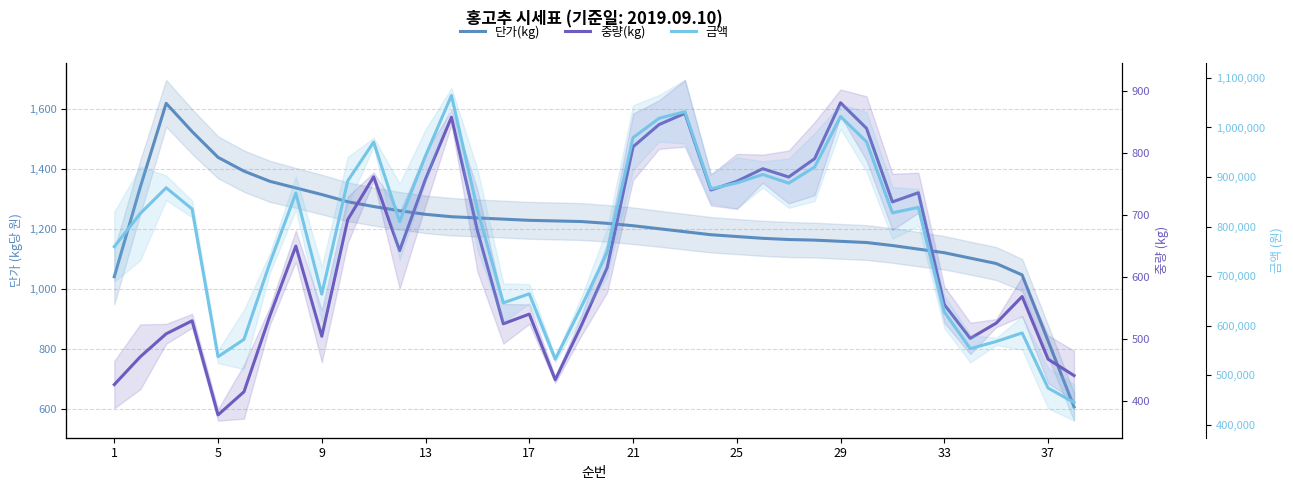

What is the difference between the second highest and minimum values in the 단가(kg) series?

918.0